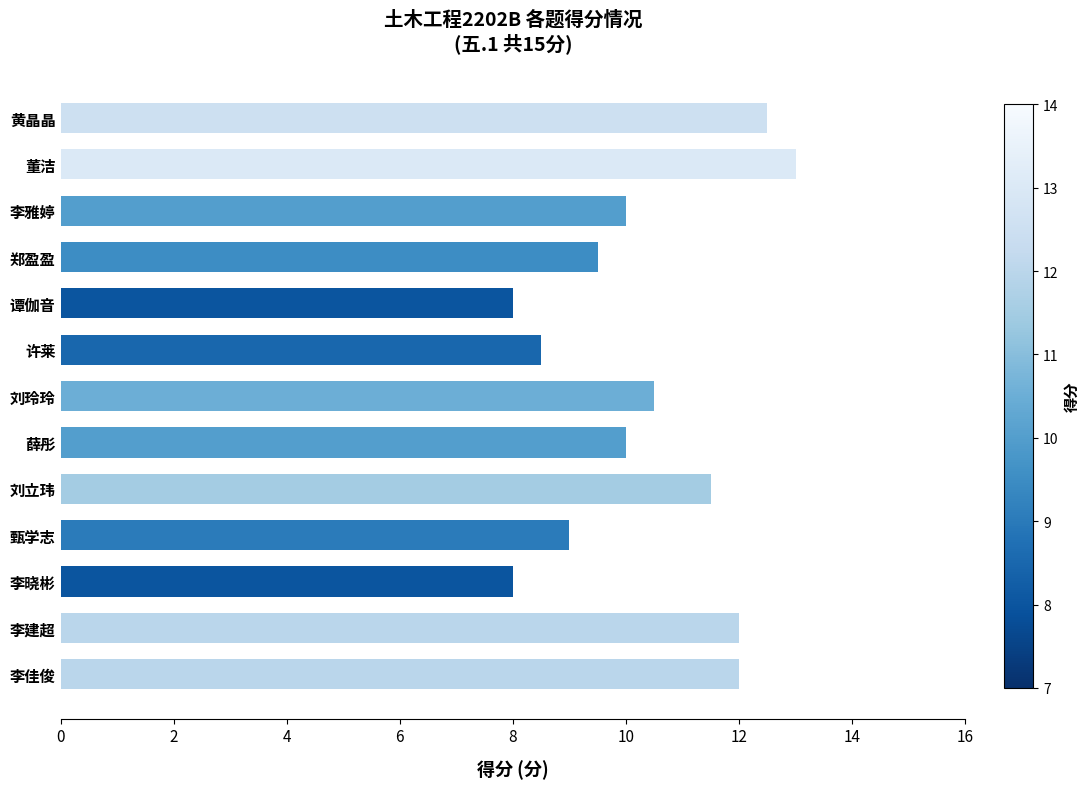

What is the sum of all values?

134.5